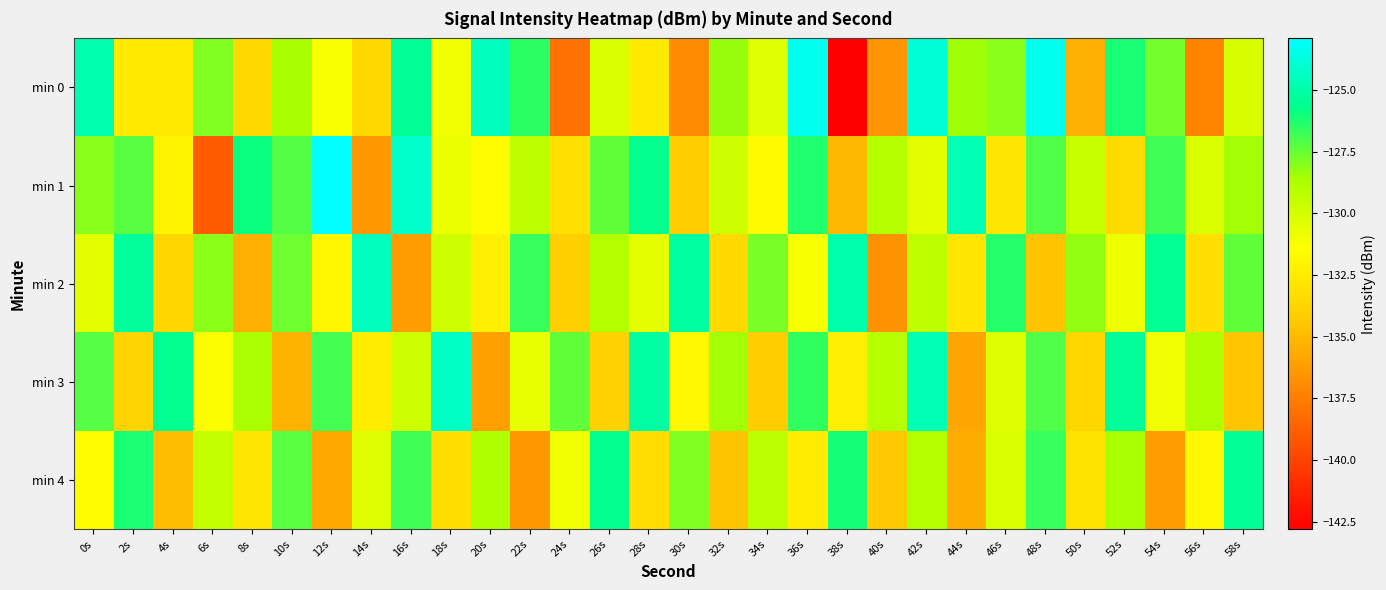

At 46s, list the series in order from smallest to largest.

min 1, min 3, min 4, min 0, min 2